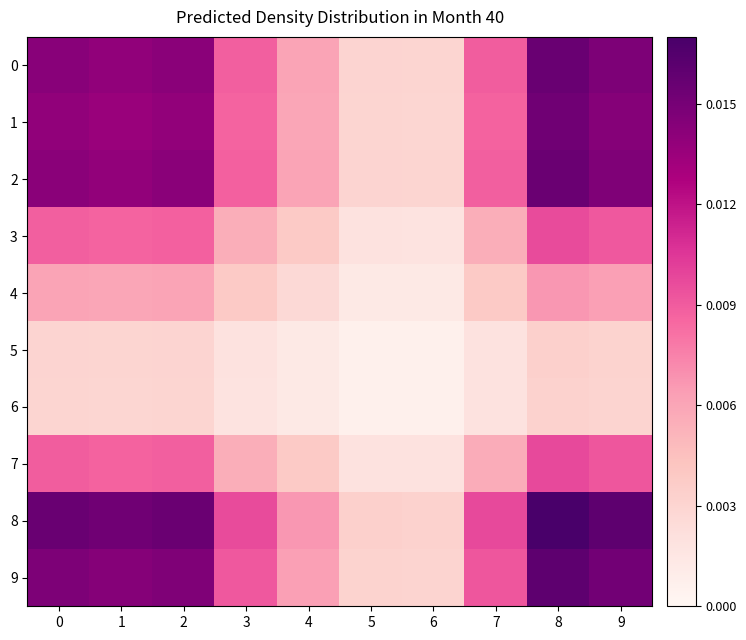

Rank the series by their maximum value, from lowest to highest.

6, 5, 4, 3, 7, 1, 2, 0, 9, 8